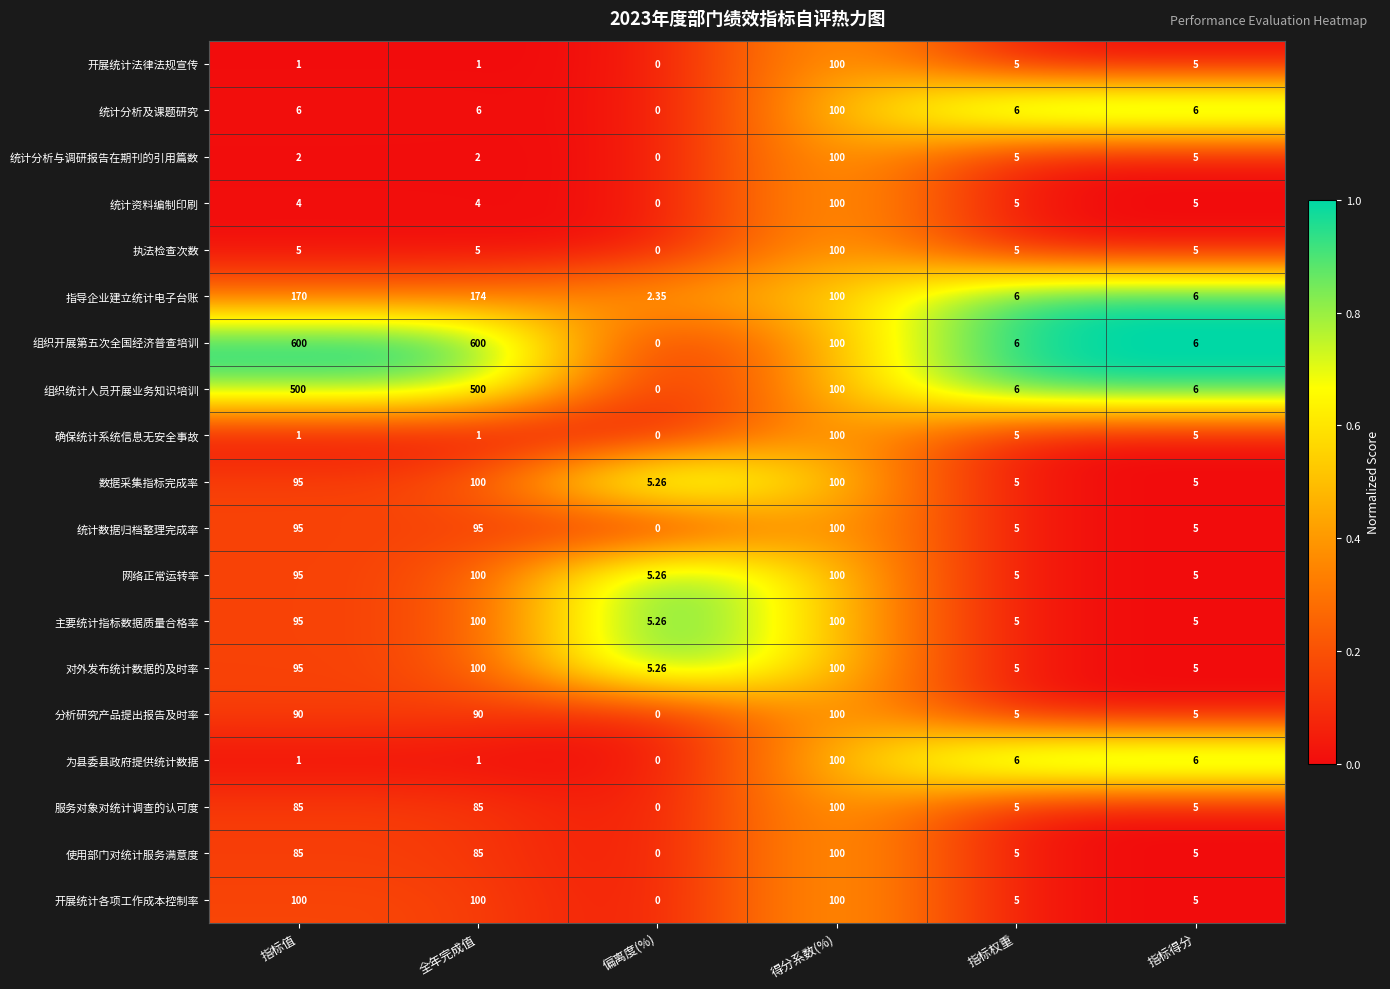

At how many categories does at least one series exceed 0?

6